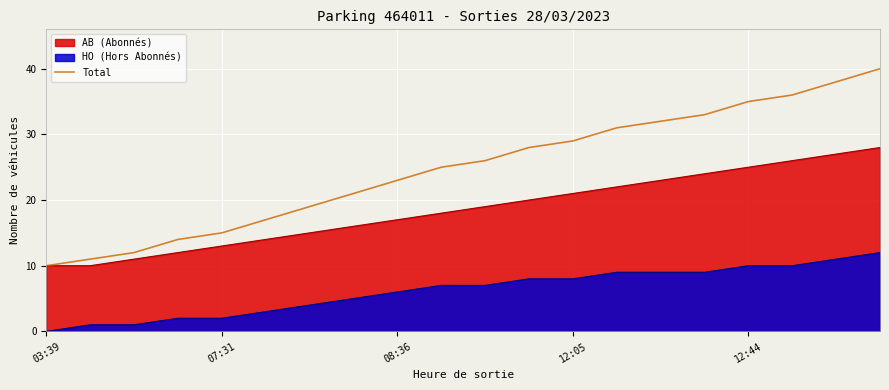

At 08:36, list the series in order from smallest to largest.

HO (Hors Abonnés), AB (Abonnés), Total